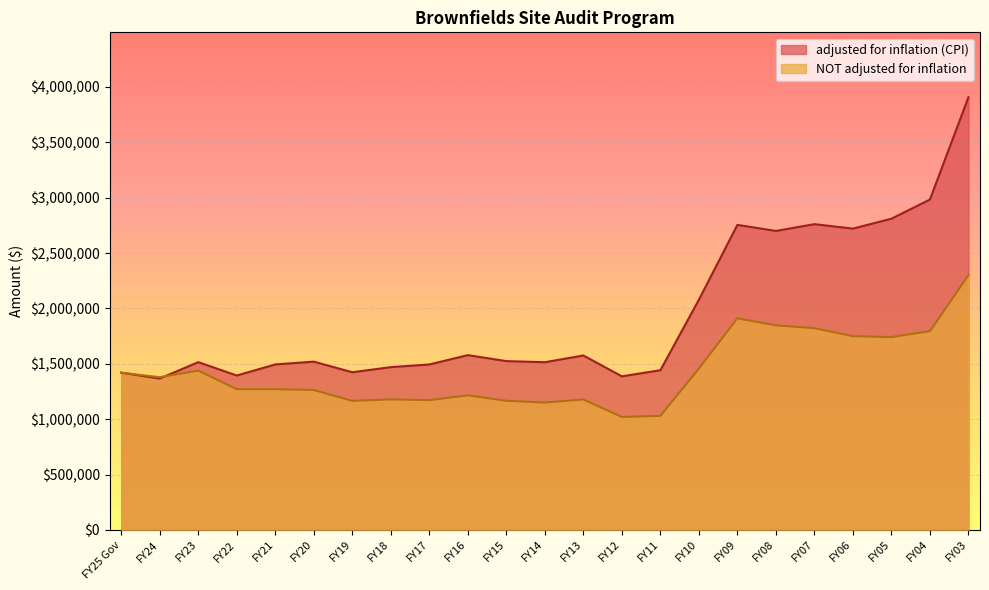

What is the total value across all series at FY25 Gov?

2839530